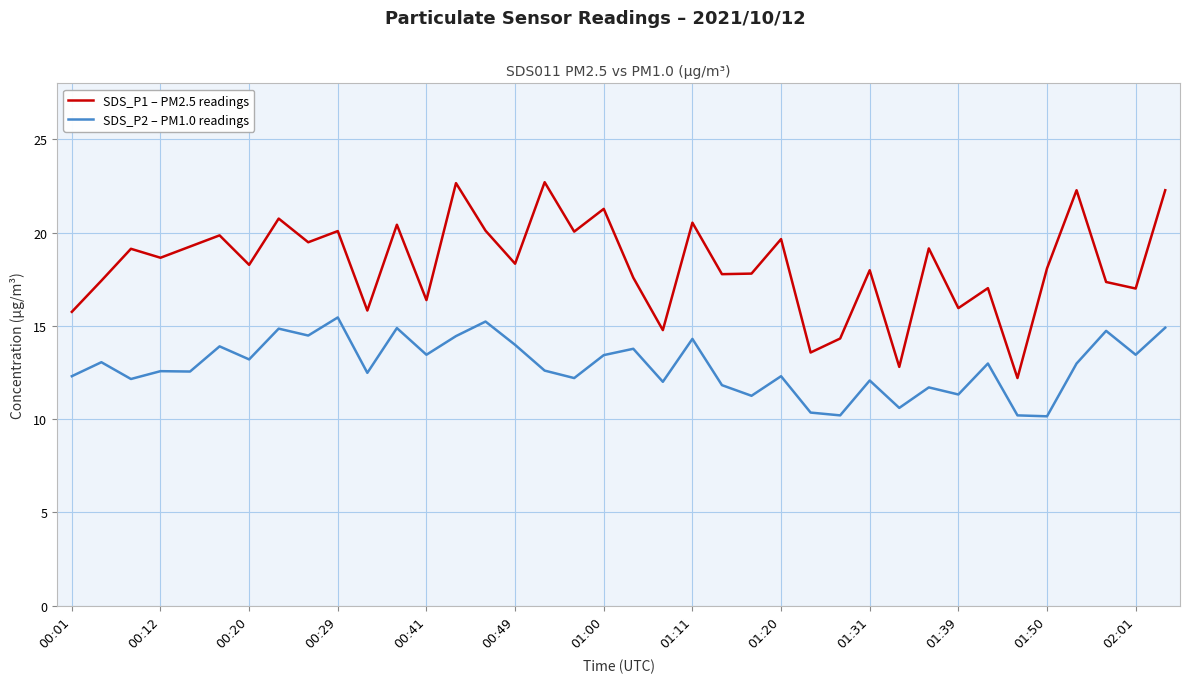

True or false: SDS_P2 – PM1.0 readings has more than 2 points higher than both neighbors.

True